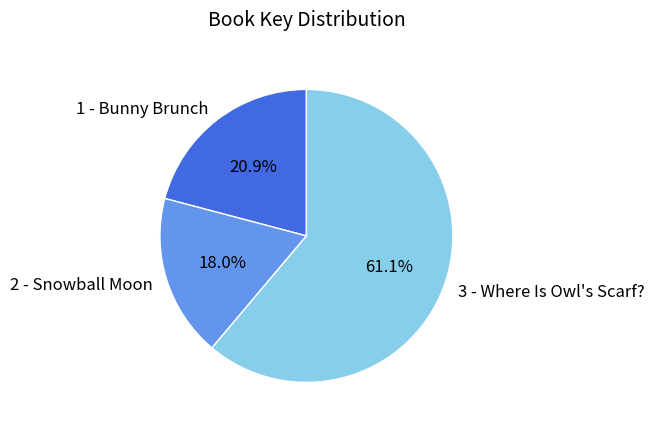

What is the smallest slice in the pie chart?

2 - Snowball Moon